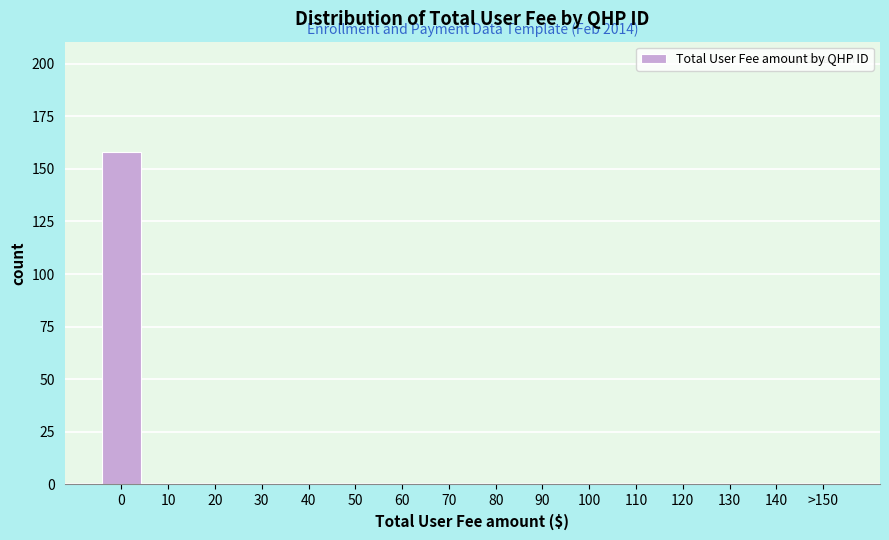

Reading right to left, extract all data points from this chart.

>150=0	140=0	130=0	120=0	110=0	100=0	90=0	80=0	70=0	60=0	50=0	40=0	30=0	20=0	10=0	0=158